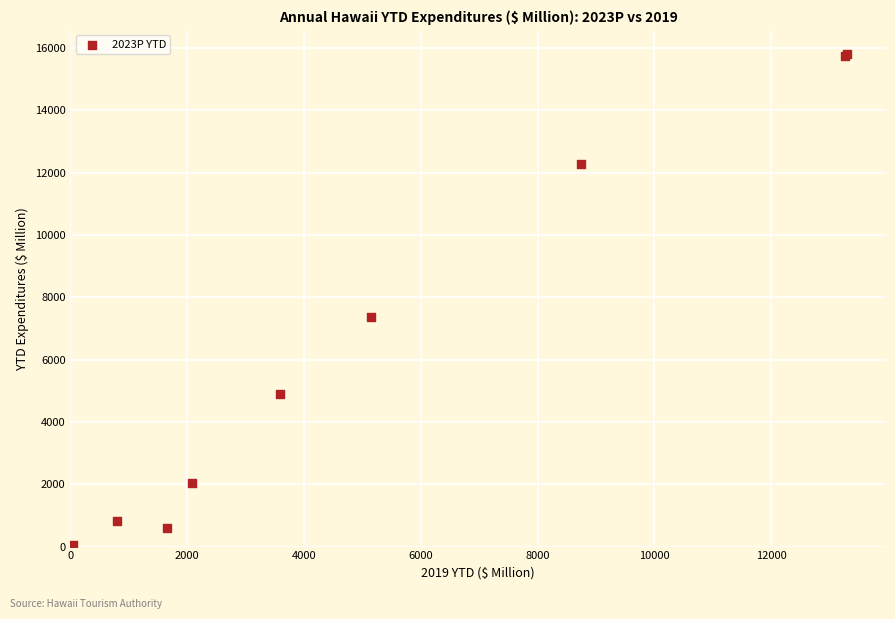

What Y value in the scatter plot is closest to 7915?

7360.7